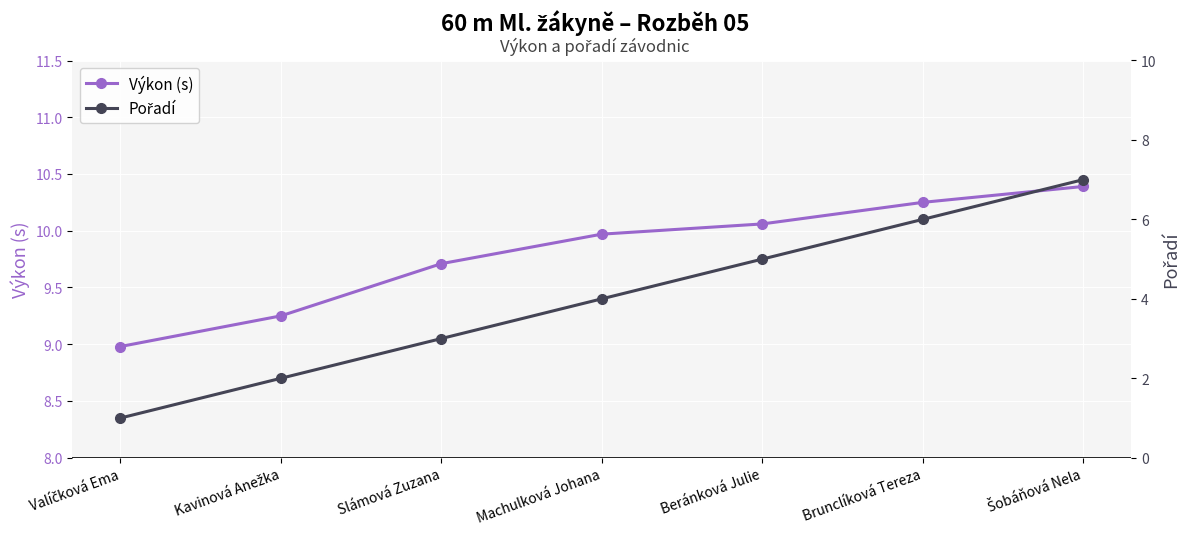

List the series in order of their overall mean, lowest first.

Pořadí, Výkon (s)